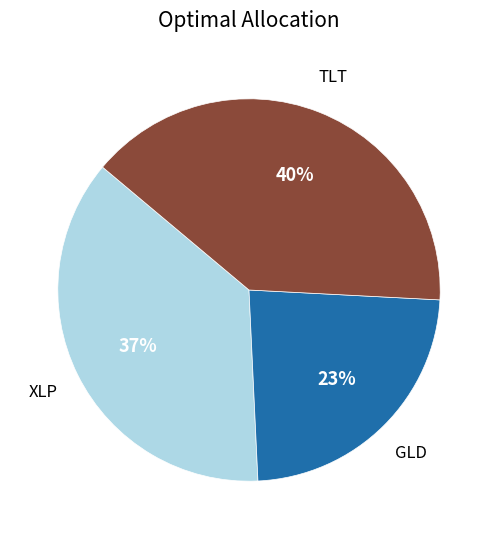

Which category has the smallest portion of the pie?

GLD